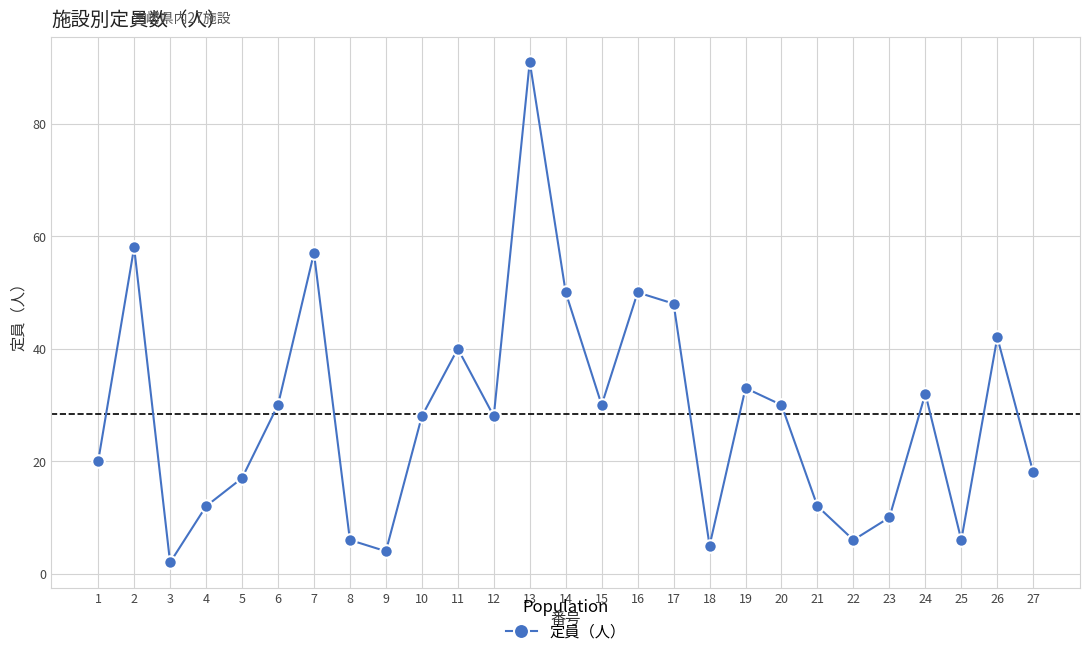

Which has a higher value, 20 or 9?

20